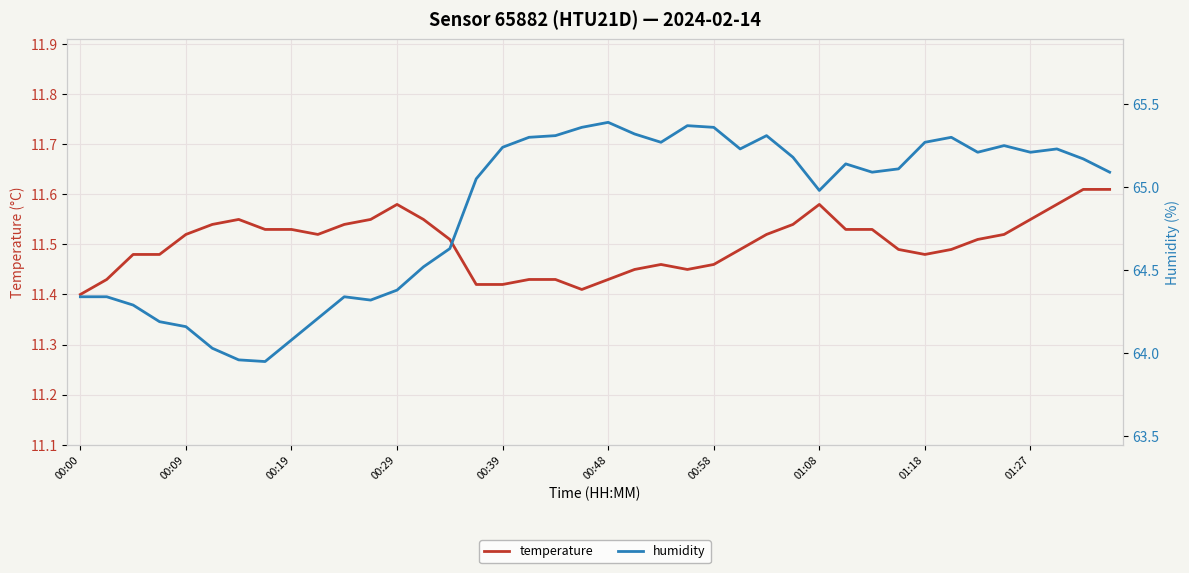

What is the average value of the humidity series?

64.9